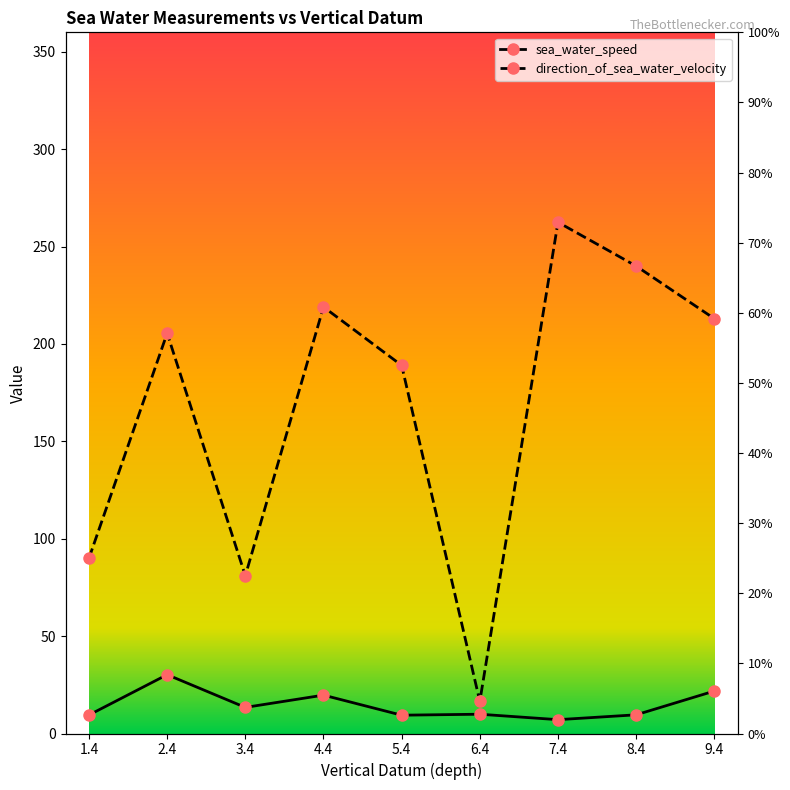

Which category has the highest value in the direction_of_sea_water_velocity series?

7.4